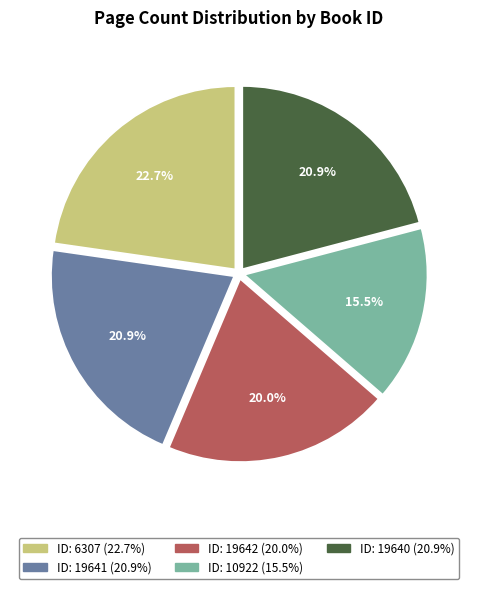

Is there a majority slice in this chart?

No